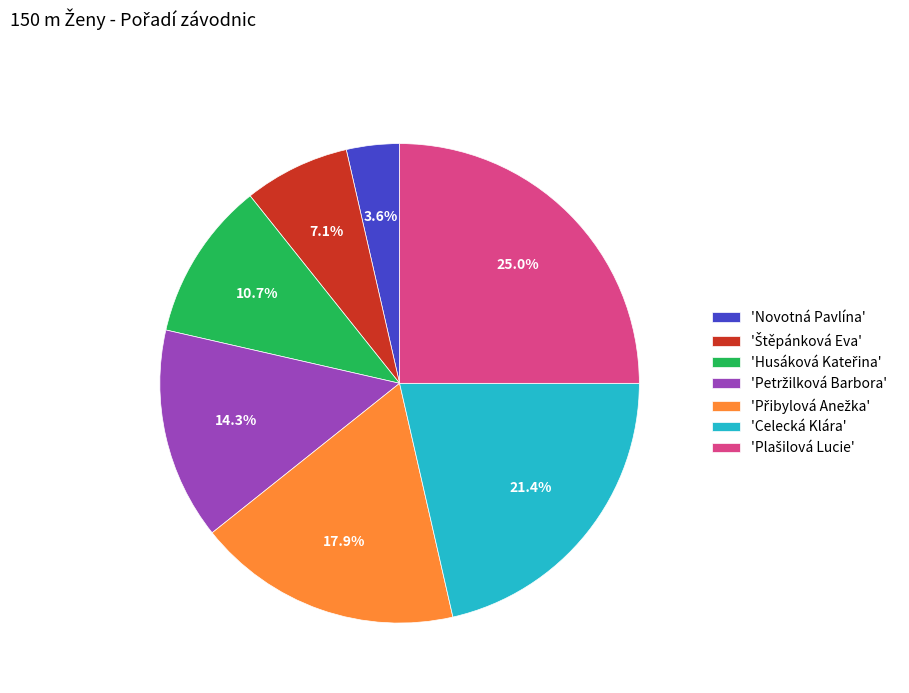

To the nearest percent, what is the average slice percentage?

14%